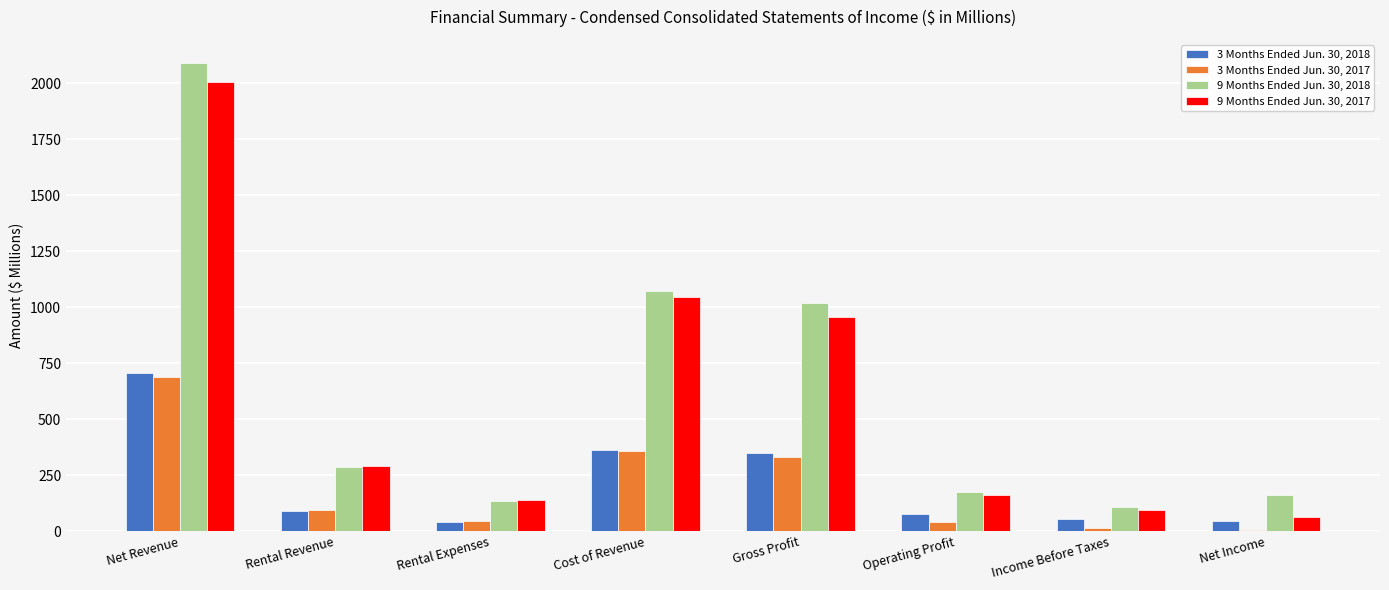

What is the greatest value displayed?

2088.8